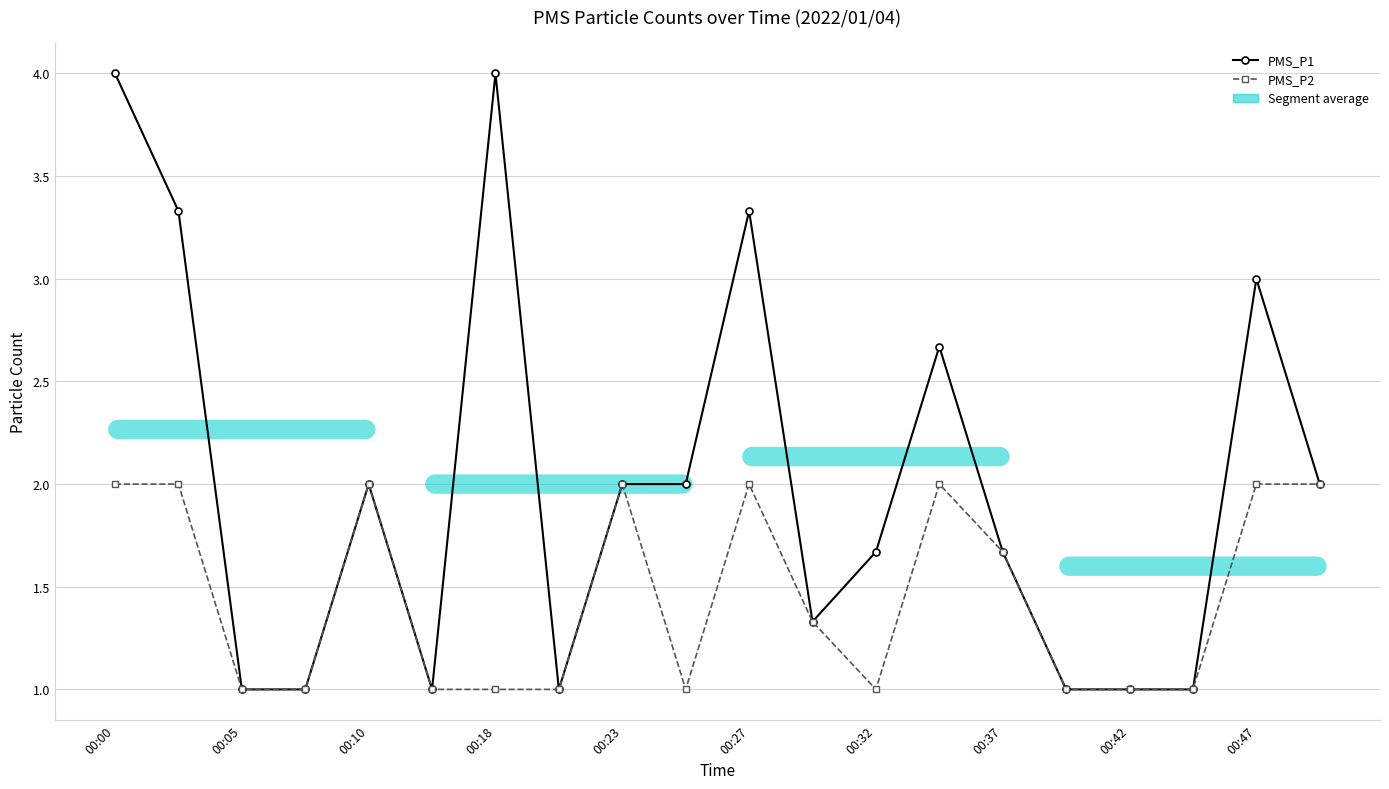

What is the value of the PMS_P2 point at the 3rd from the left?

1.0